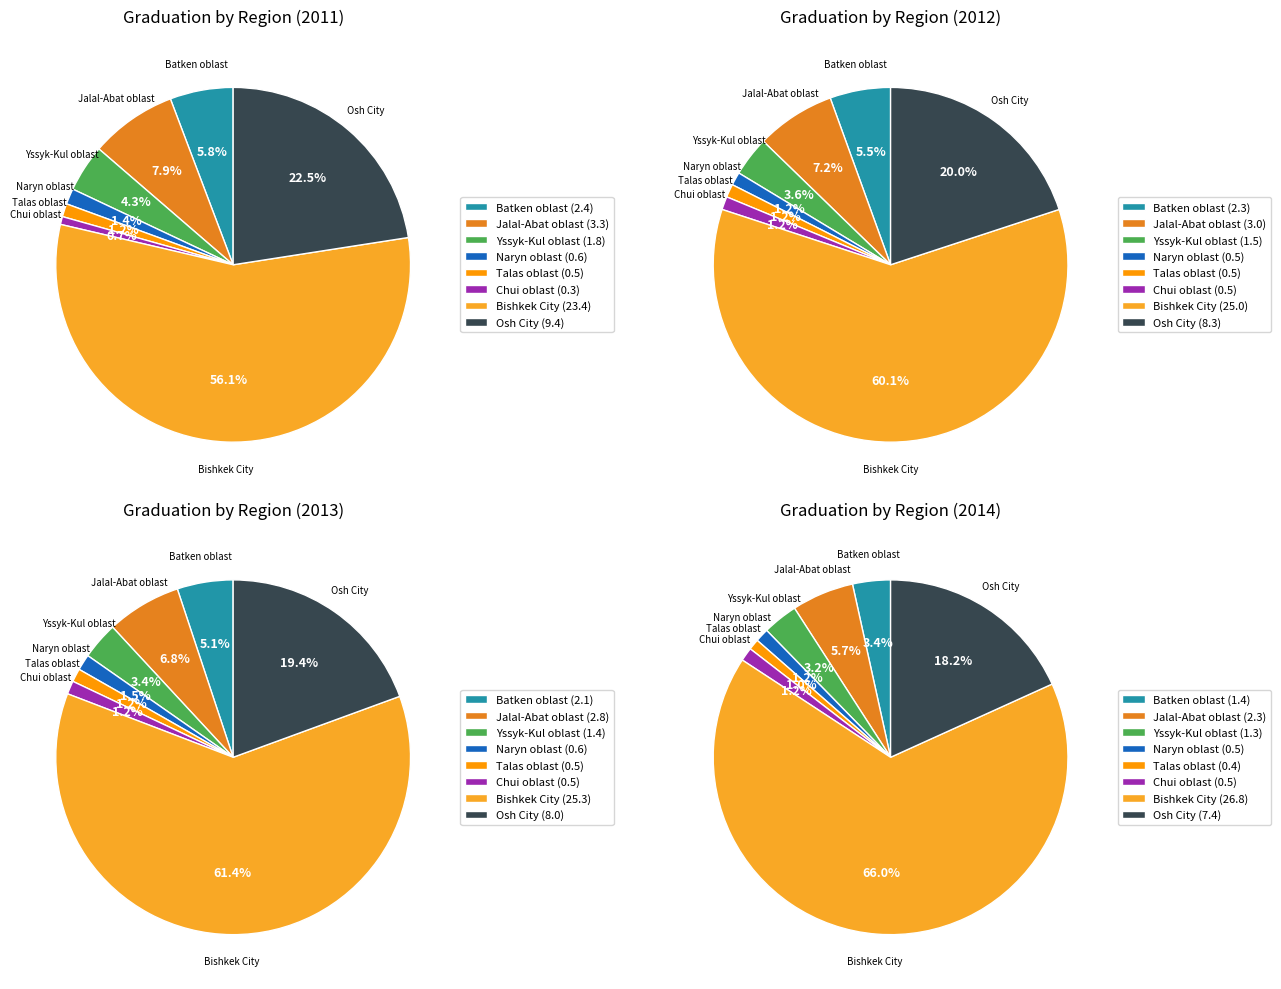

How many slices are in this pie chart?

8